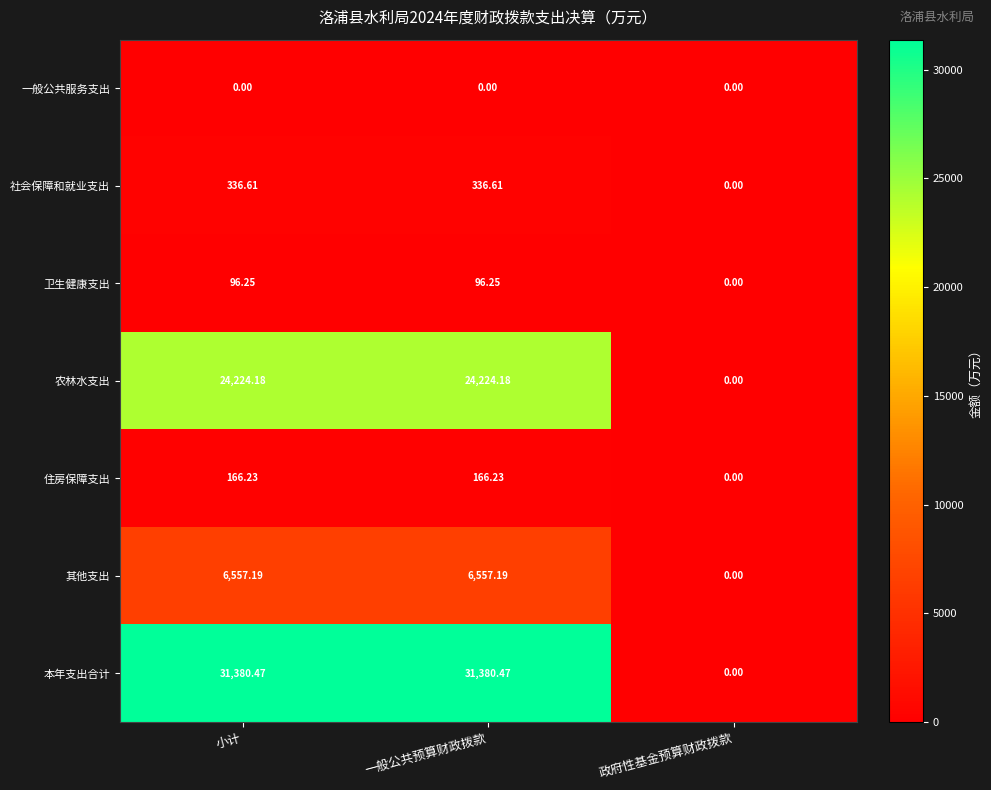

At which label is 其他支出 closest to 3278?

政府性基金预算财政拨款